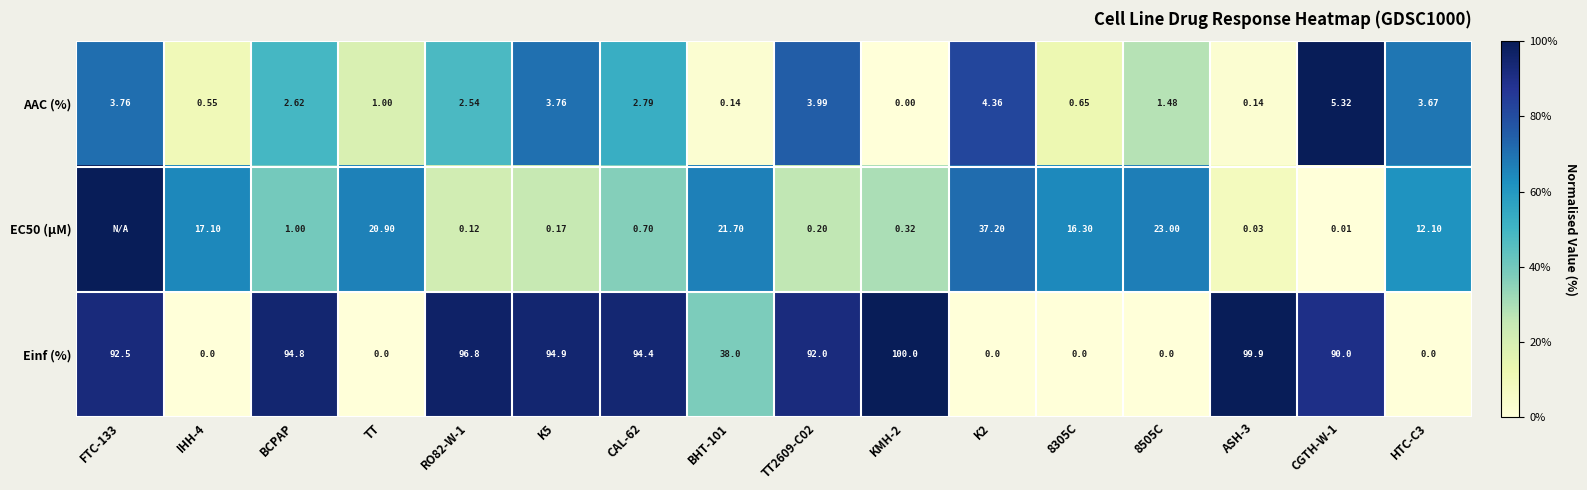

How many positive values does the Einf (%) series have?

10